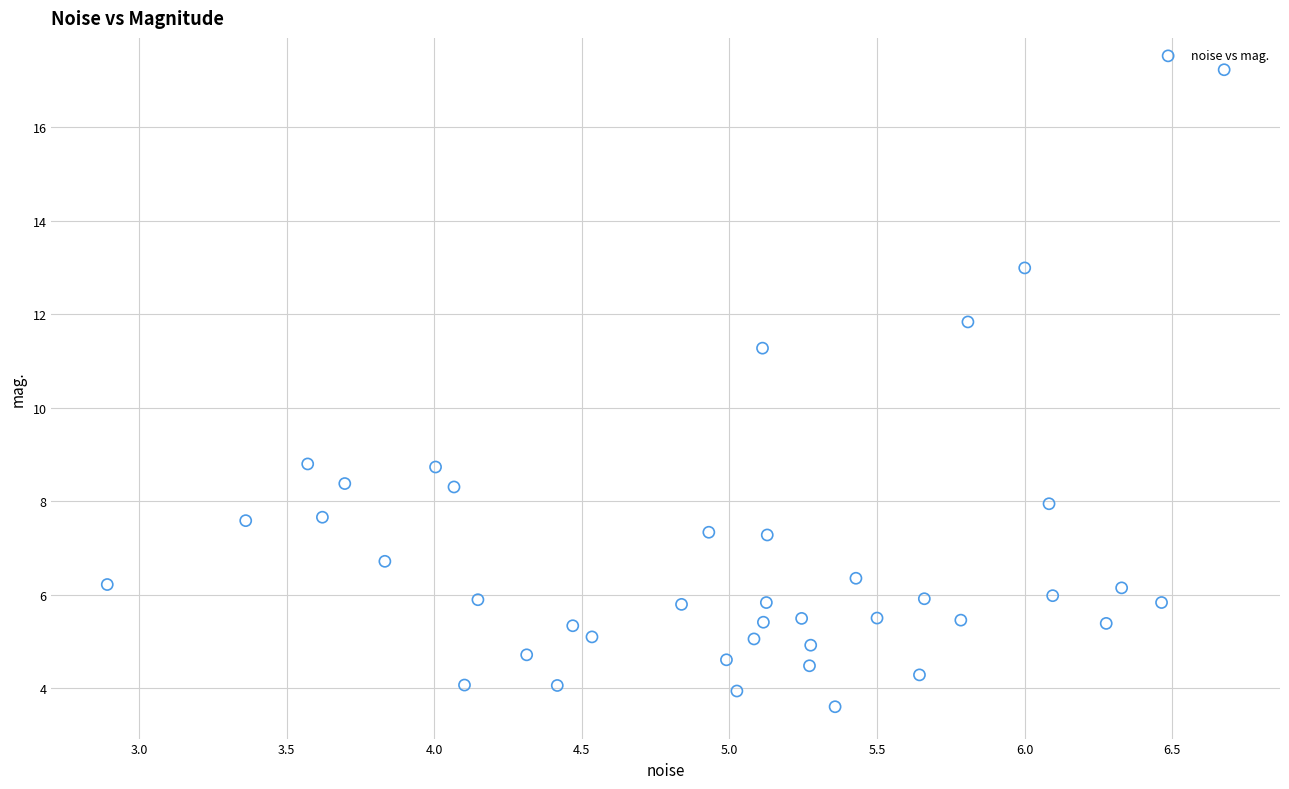

What is the range of Y values (max minus min)?

13.6